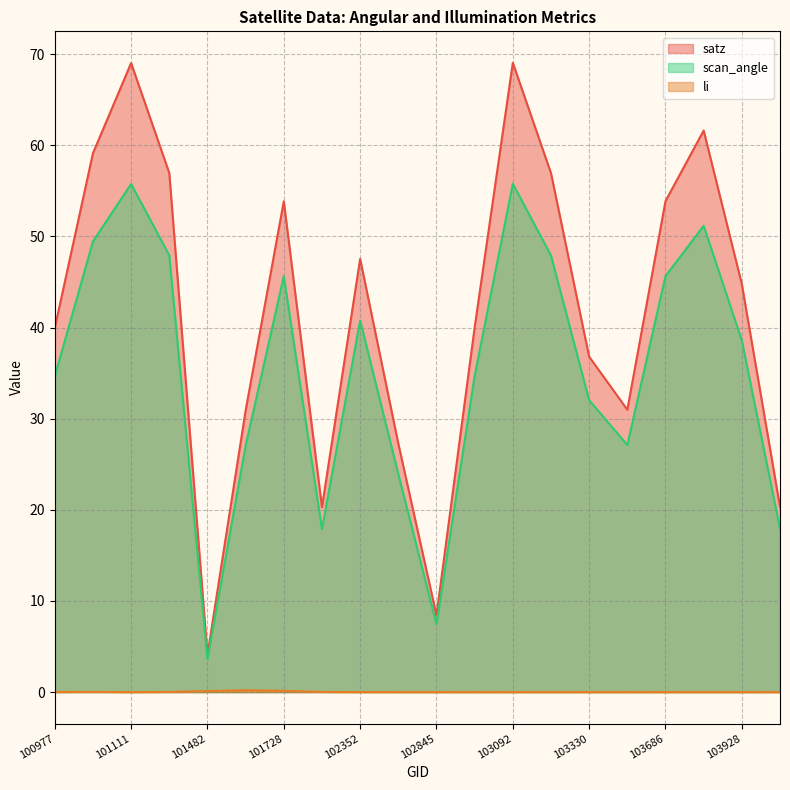

Is it true that scan_angle equals 83.5 at 101111?

False